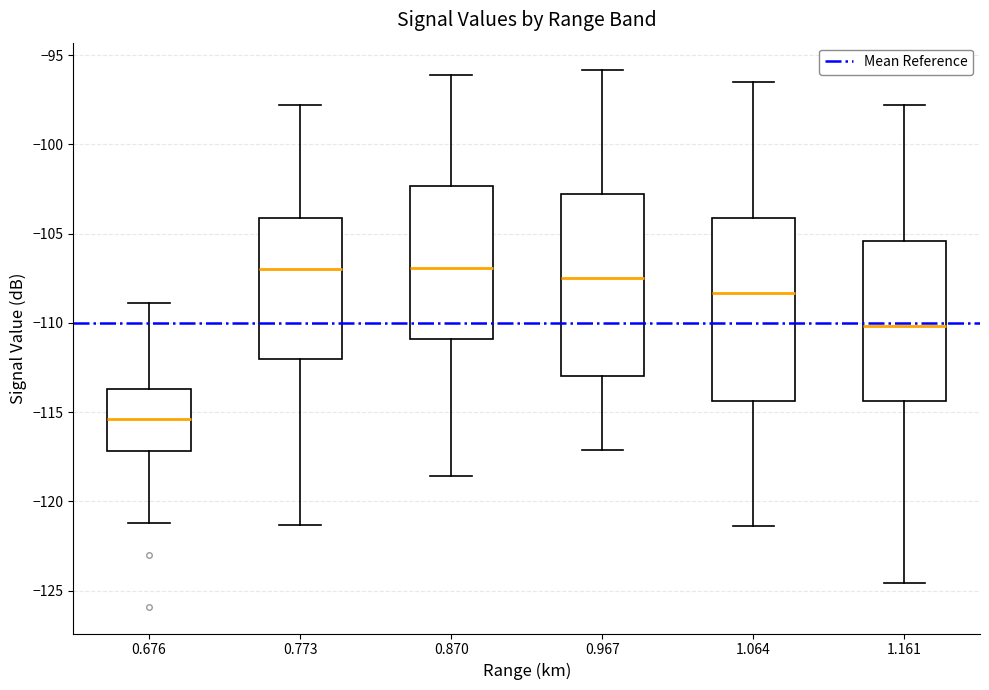

Reading left to right, read every box against the y-axis: the position of its median line, the range the box covers, and the ends of its whiskers. The values are not printed on the chart, so give them approximately, as read against the axis.

0.676: median -115.5, box -117.0 to -113.5, whiskers -121.0 to -109.0
0.773: median -107.0, box -112.0 to -104.0, whiskers -121.5 to -98.0
0.870: median -107.0, box -111.0 to -102.5, whiskers -118.5 to -96.0
0.967: median -107.5, box -113.0 to -103.0, whiskers -117.0 to -96.0
1.064: median -108.5, box -114.5 to -104.0, whiskers -121.5 to -96.5
1.161: median -110.0, box -114.5 to -105.5, whiskers -124.5 to -98.0